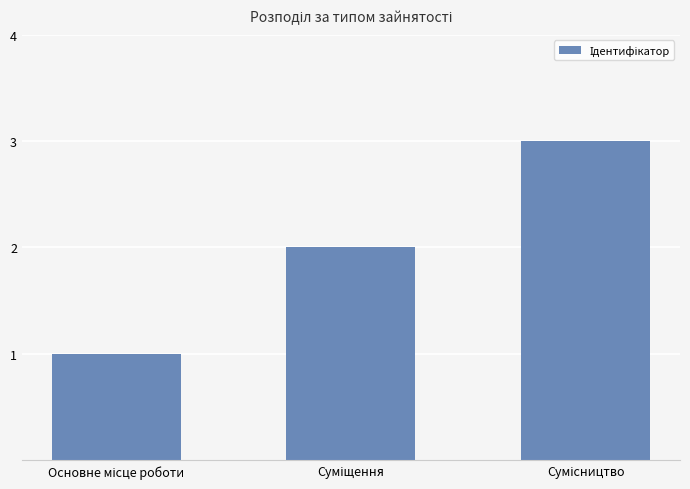

What is the value of the 3rd bar from the left?

3